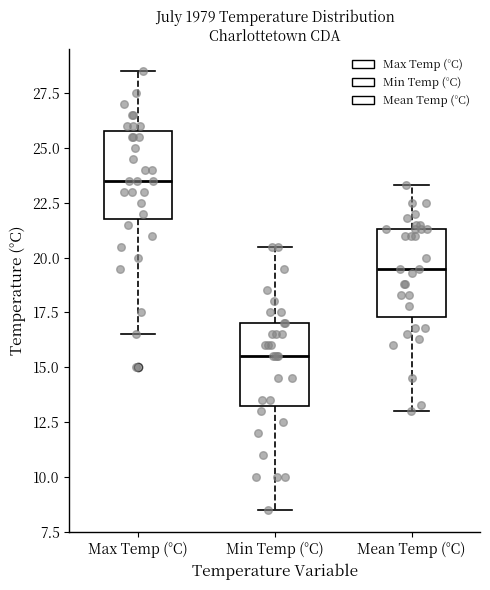

Where is the lower edge of the box for Max Temp (°C) on the y-axis? The values are not printed on the chart, so give them approximately, as read against the axis.

22.0